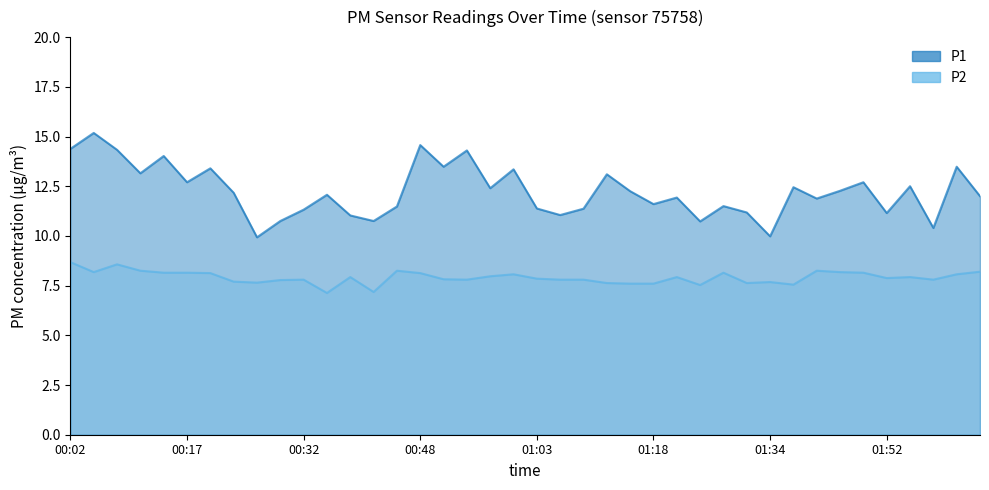

True or false: P2 and P1 cross at least once.

False